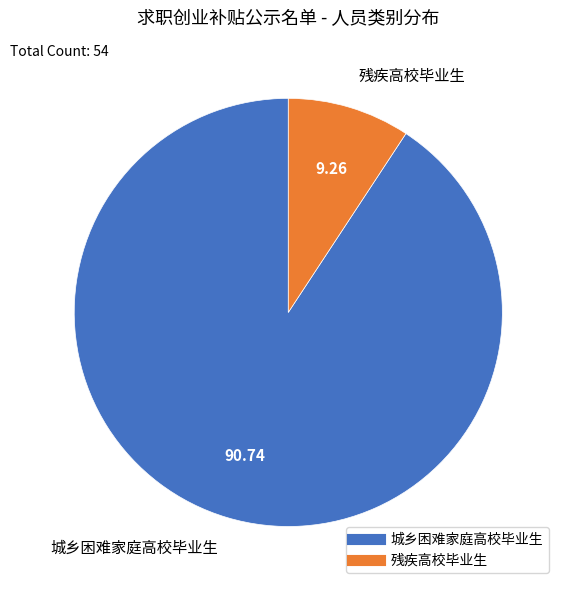

Which category has the biggest portion of the pie?

城乡困难家庭高校毕业生